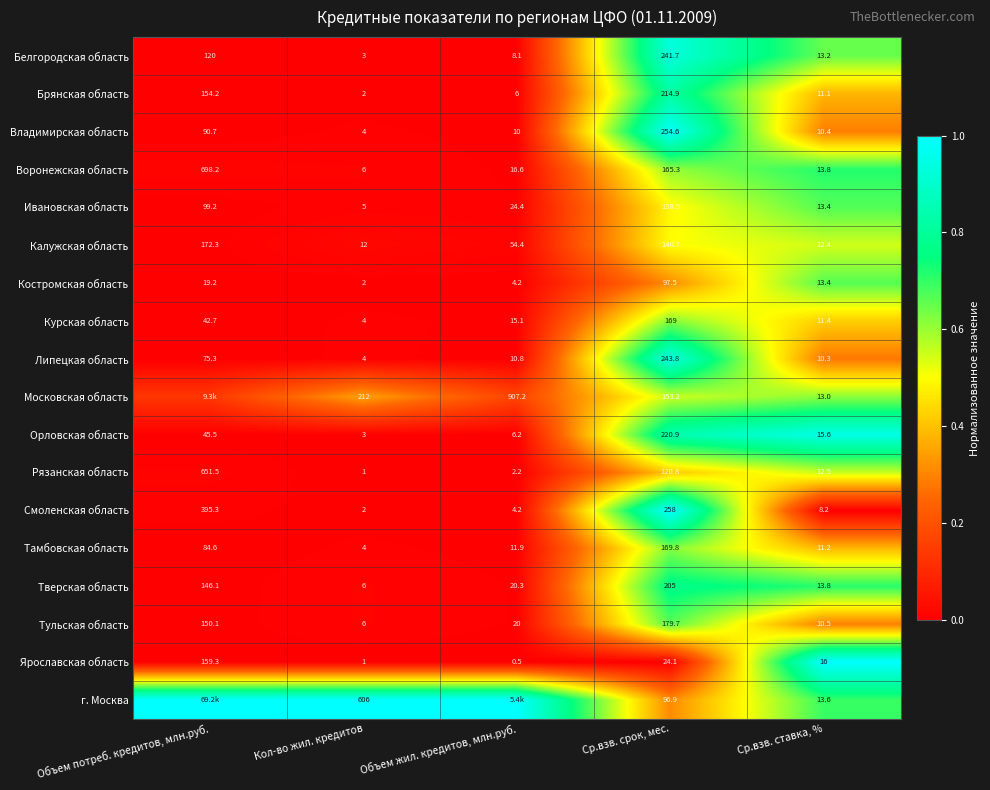

Is the value of г. Москва at Ср.взв. ставка, % greater than the value of Московская область at Кол-во жил. кредитов?

No